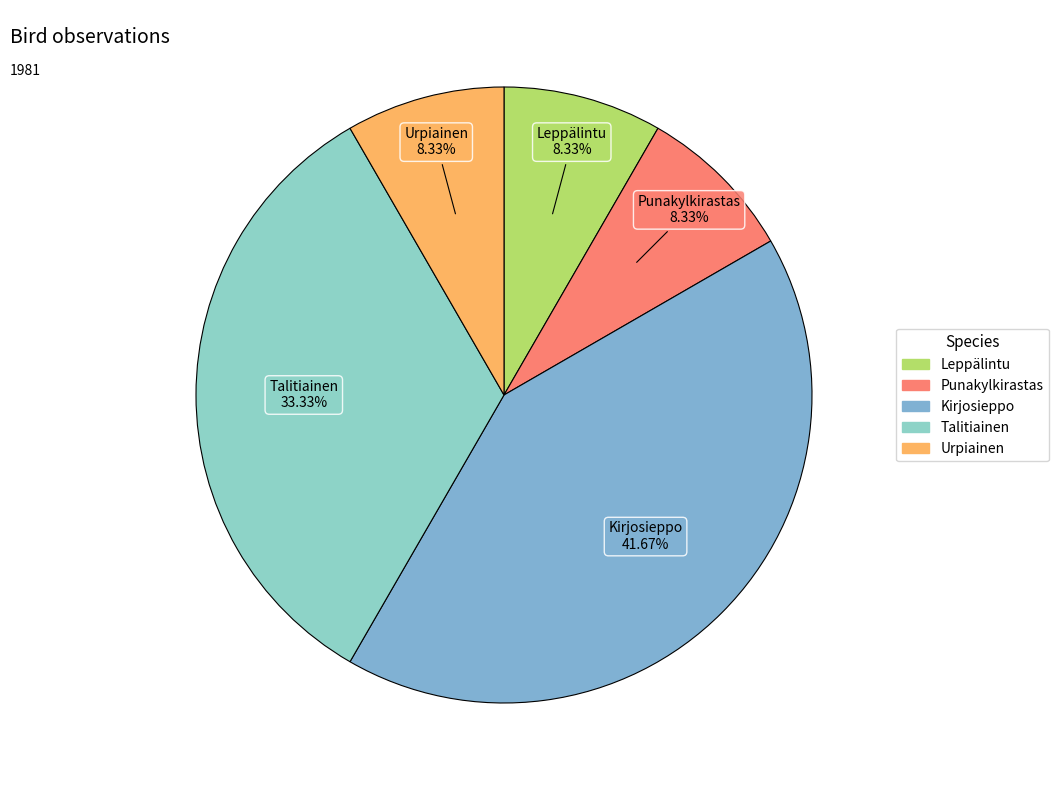

How many slices are in this pie chart?

5